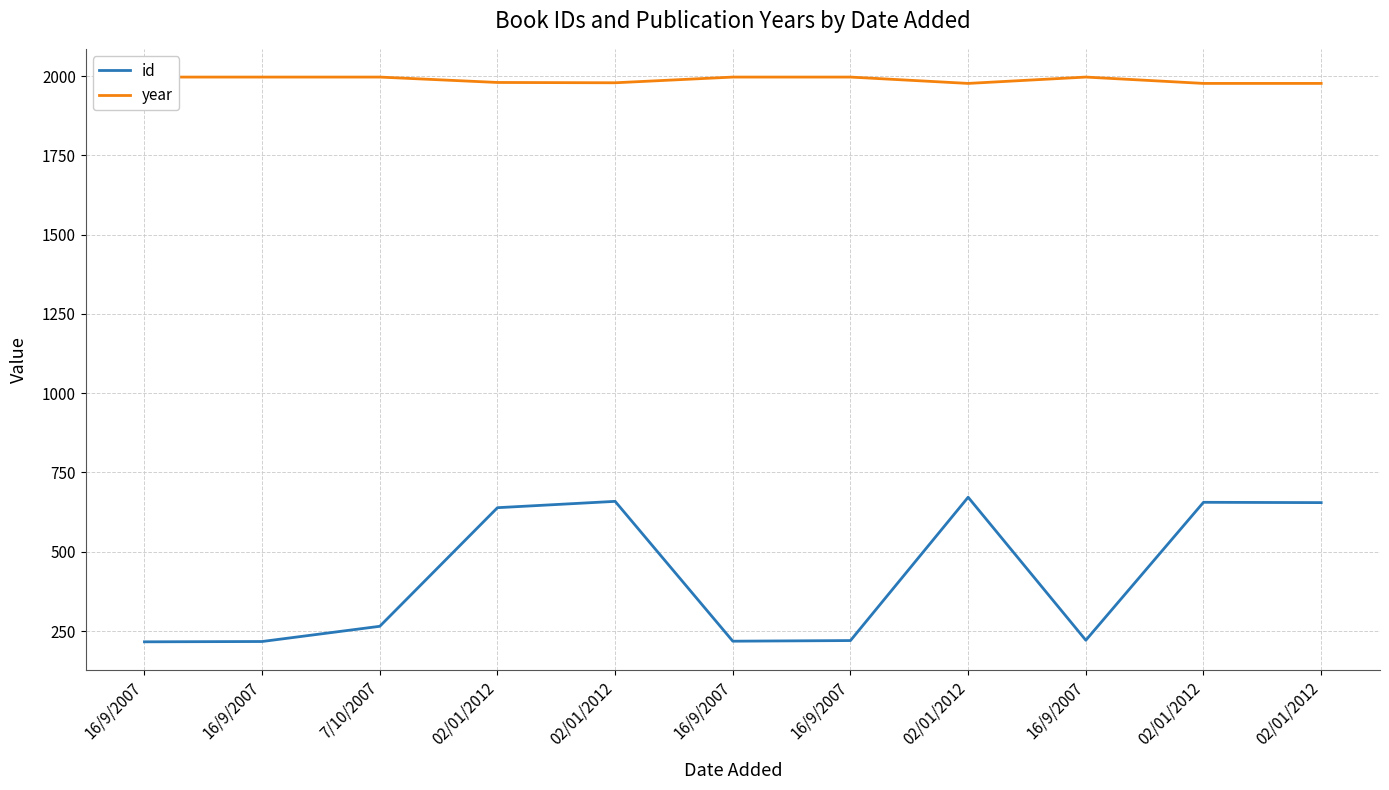

What is the total value across all series at 16/9/2007?

2213